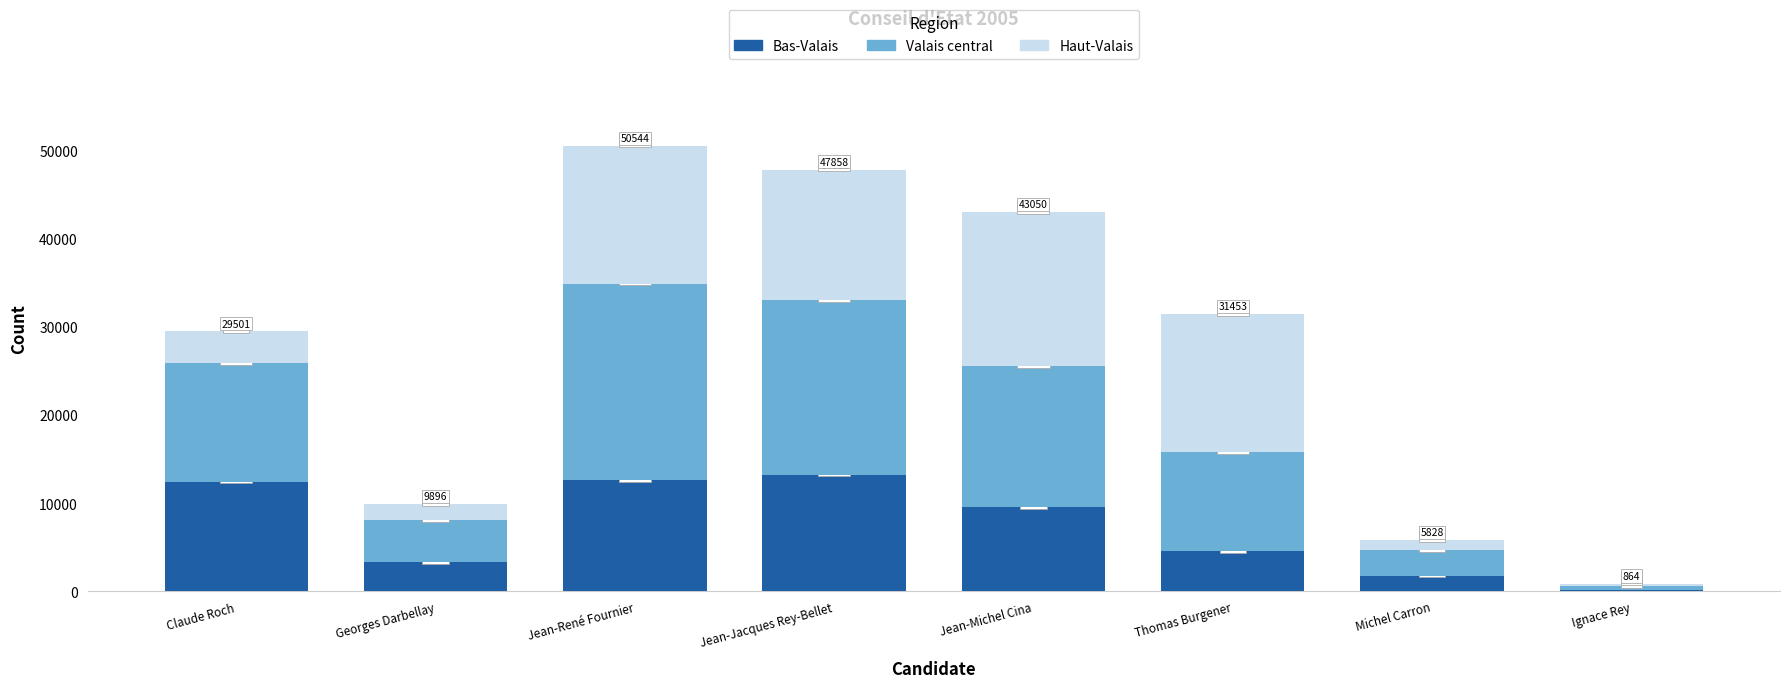

How many series are shown in this chart?

3